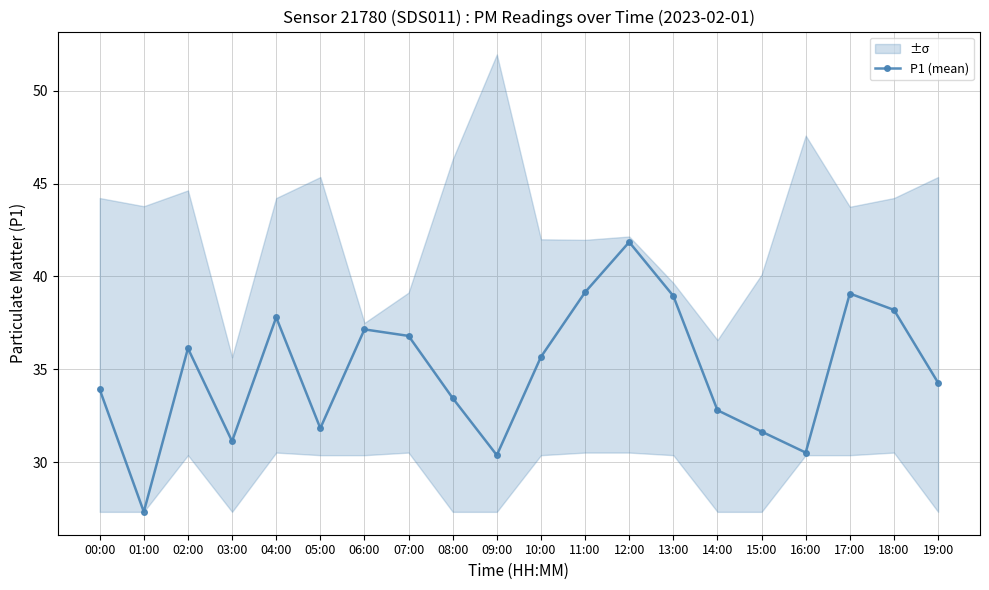

True or false: the data shows 36.1 at 02:00.

True